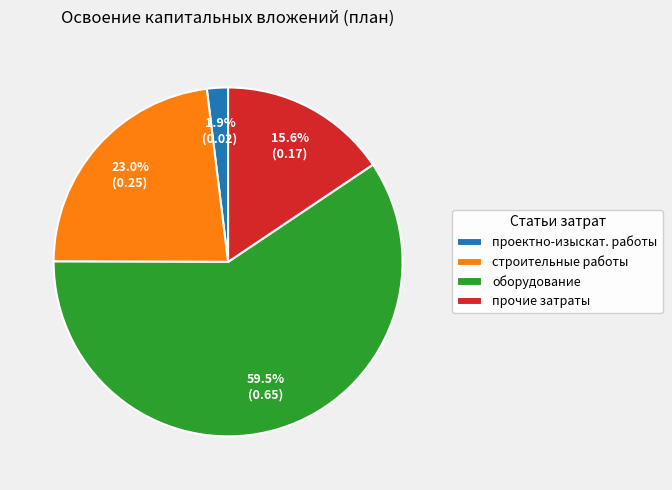

Which slice is the smallest?

проектно-изыскат. работы